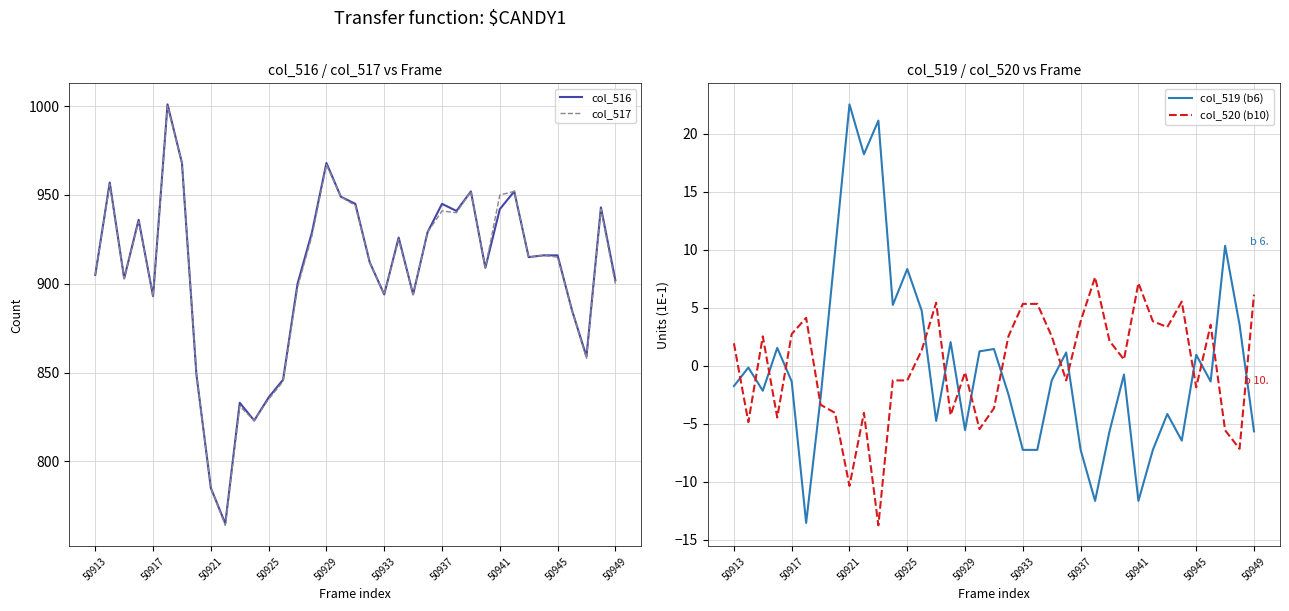

True or false: col_516 and col_517 cross at least once.

False